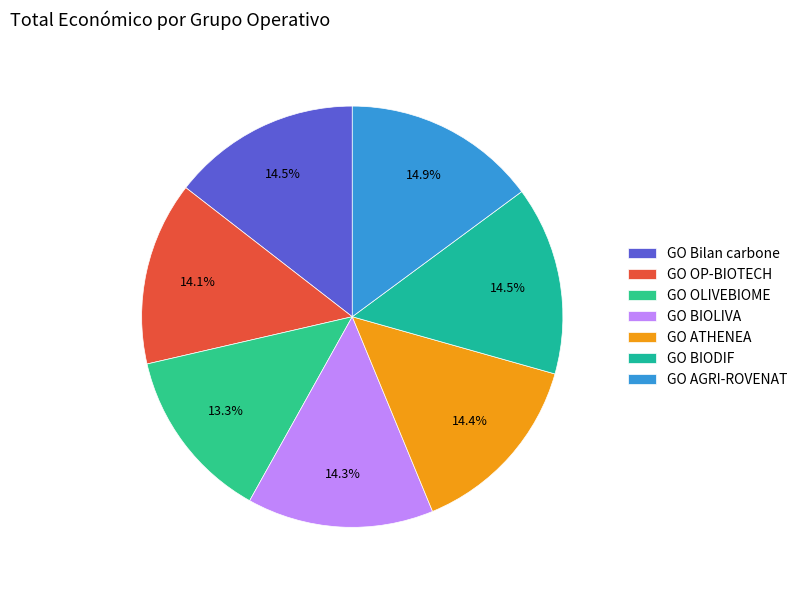

Do GO BIODIF and GO AGRI-ROVENAT together represent more than half of the pie?

No